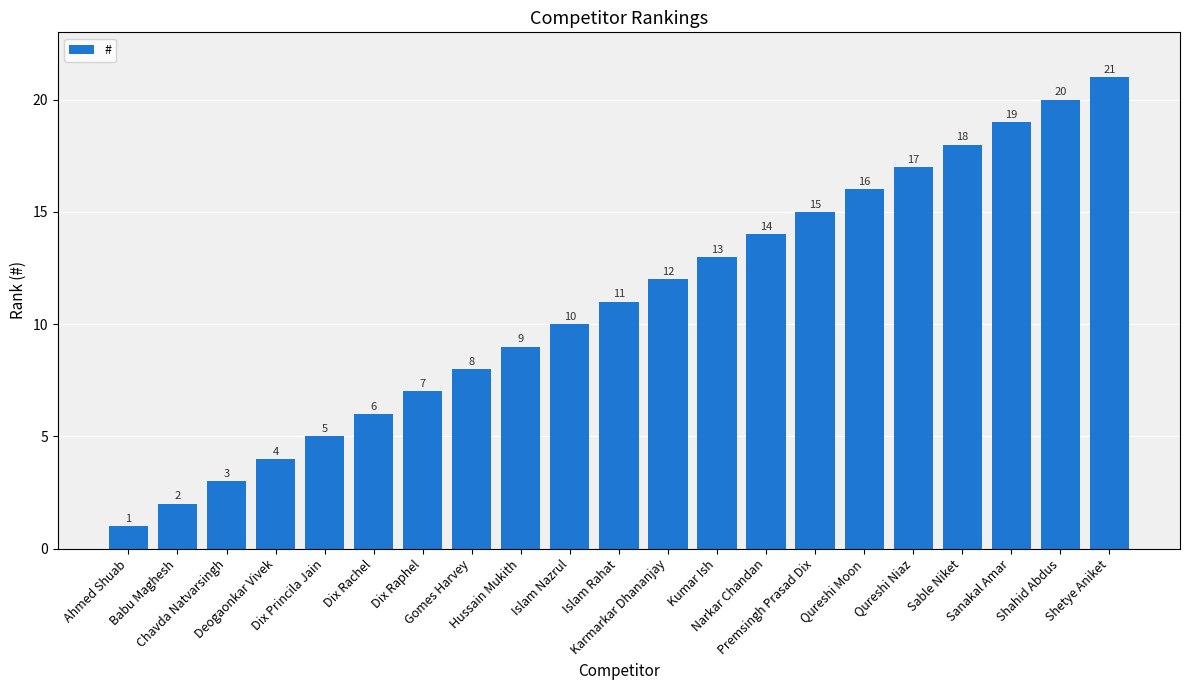

Count the number of categories in the chart.

21